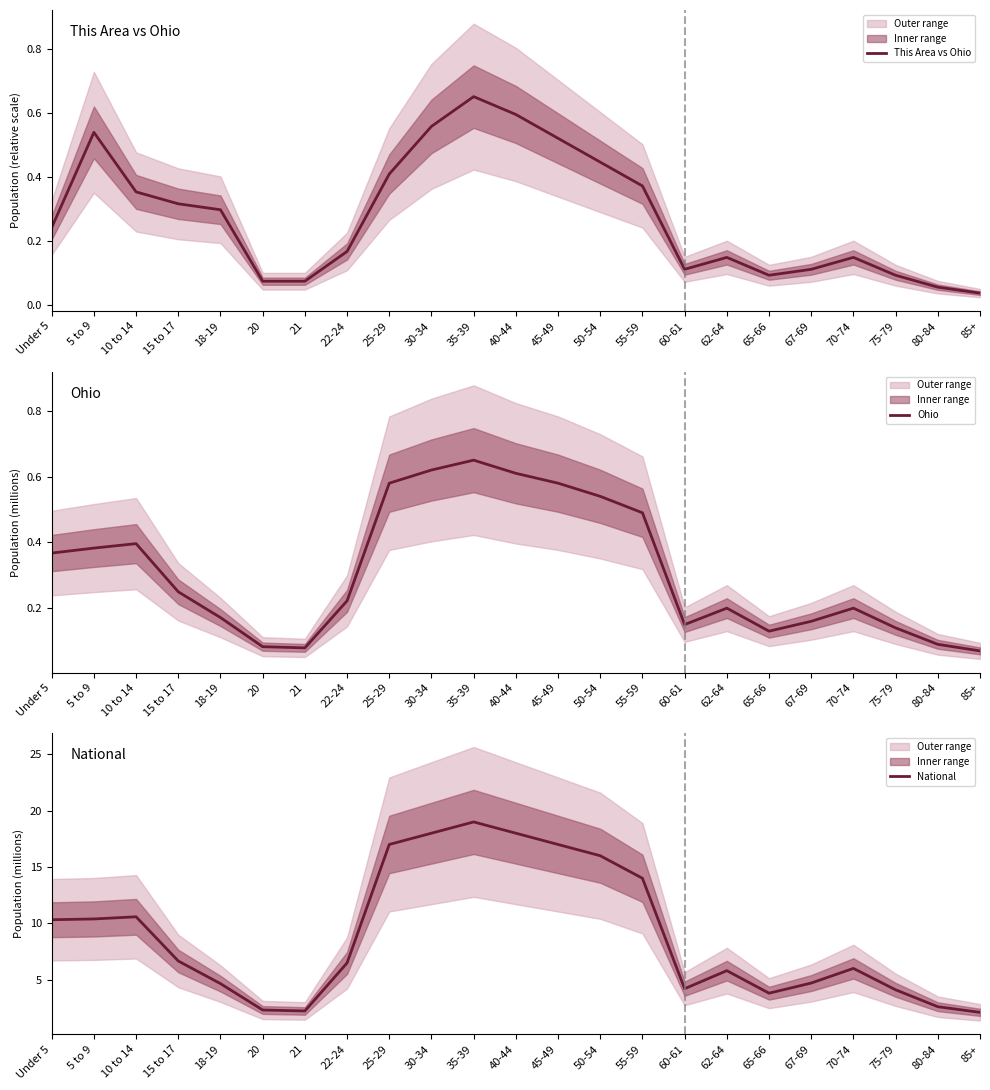

Is it true that This Area vs Ohio equals 0.4 at 50-54?

True